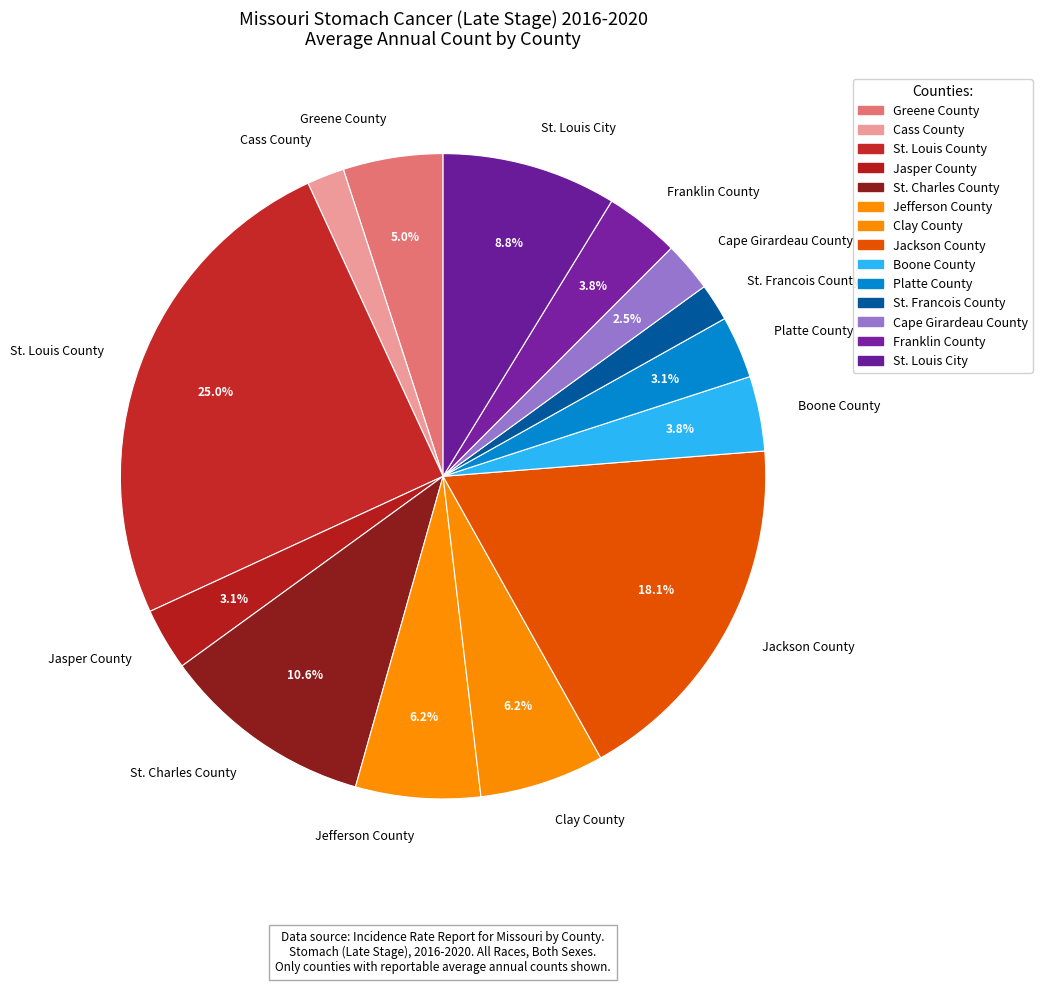

Is there a majority slice in this chart?

No